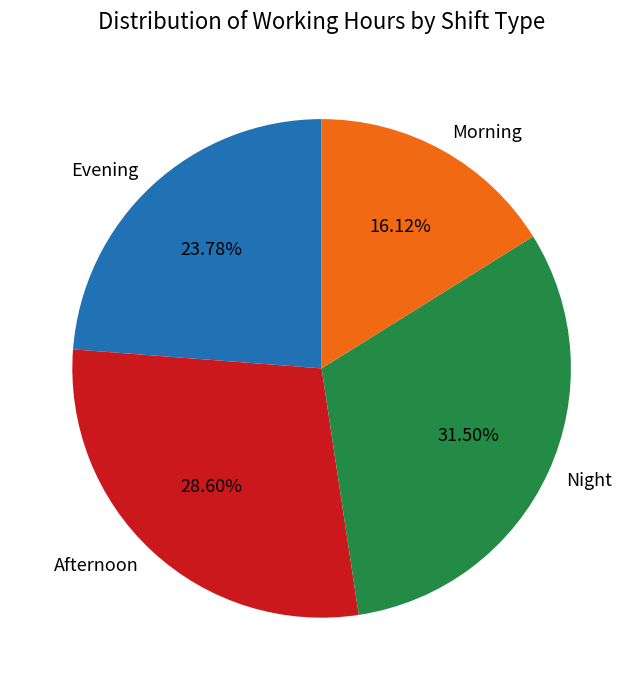

How many slices are in this pie chart?

4